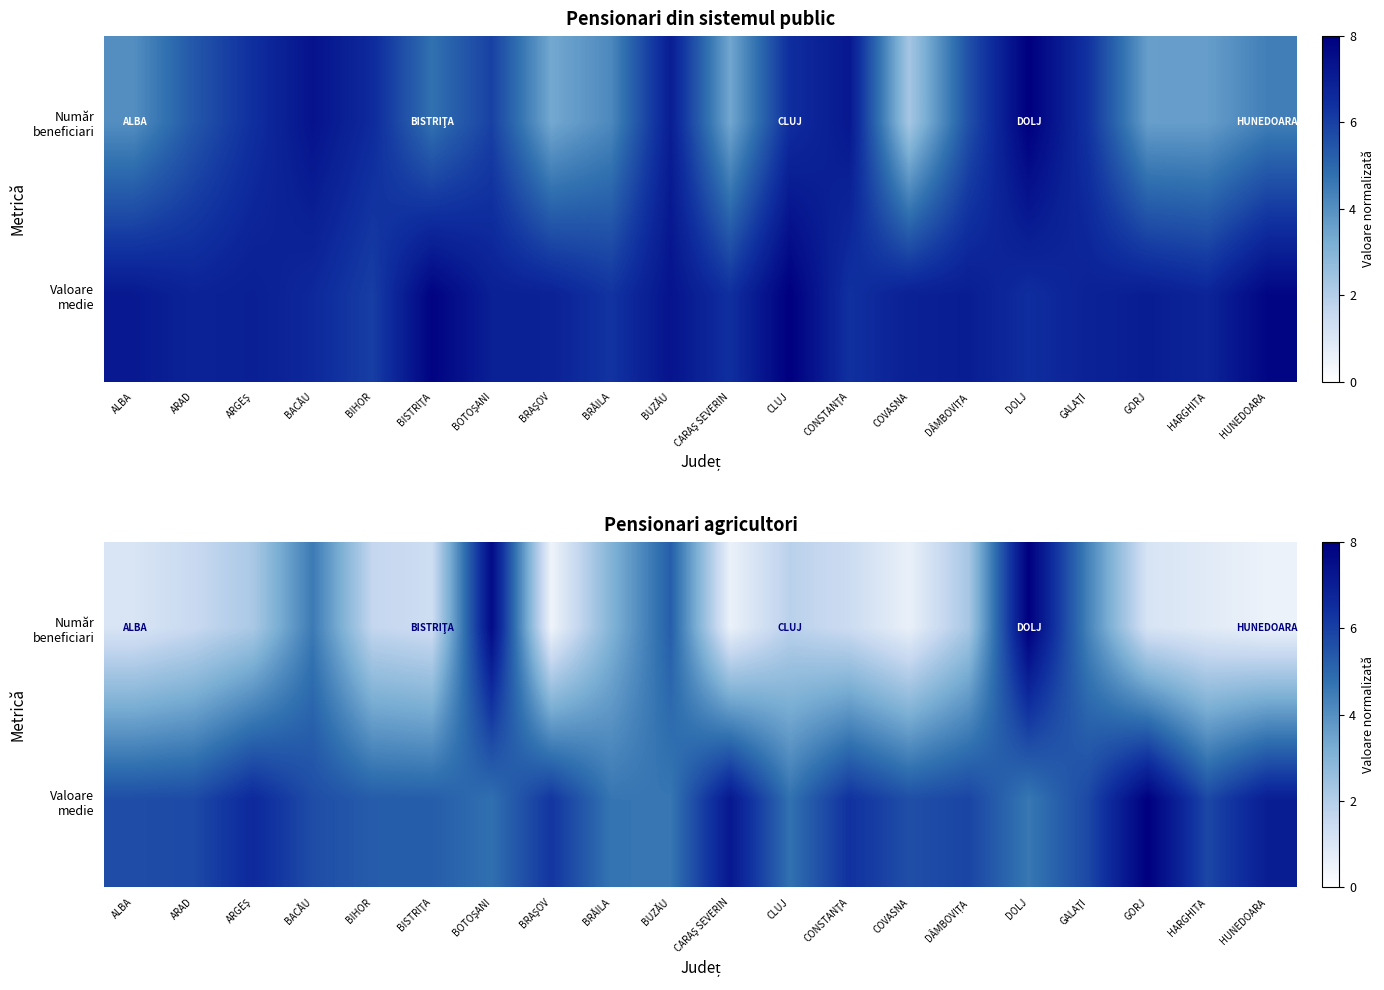

What is the lowest value of the Valoare medie series?

4.6